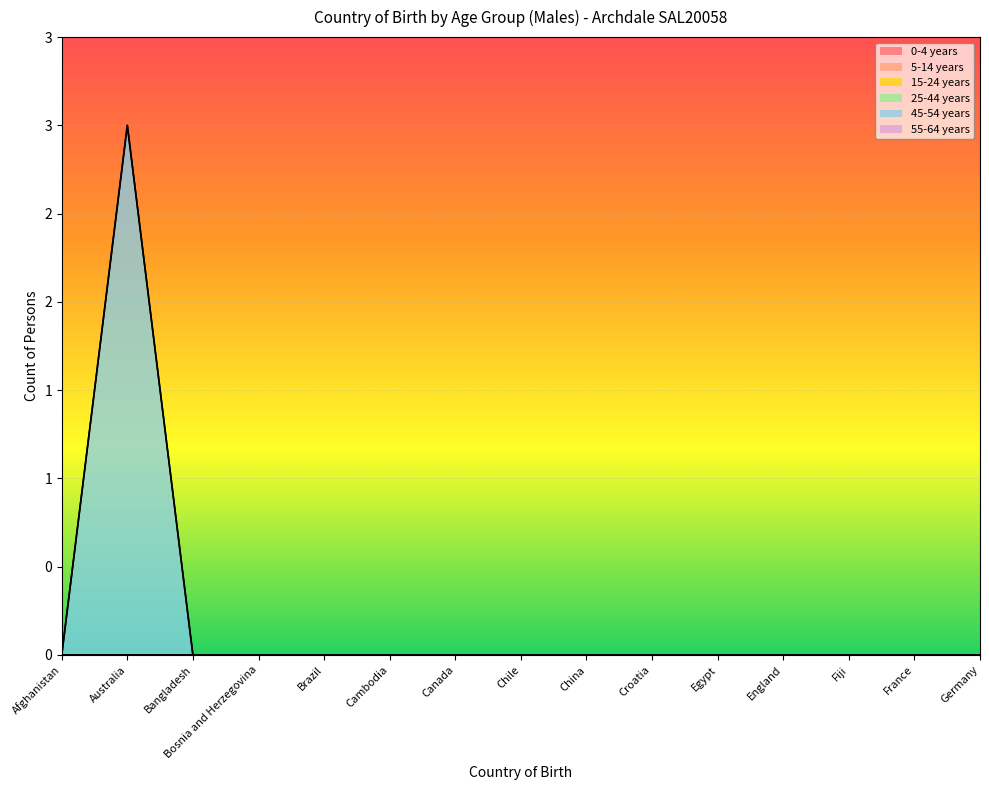

What is the label of the 5th point from the right?

Egypt